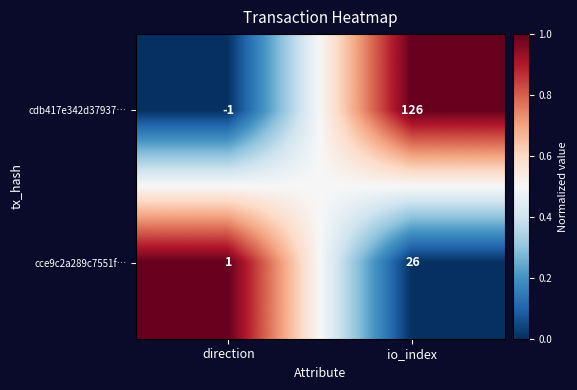

Which category has the lowest value in the cdb417e342d37937… series?

direction